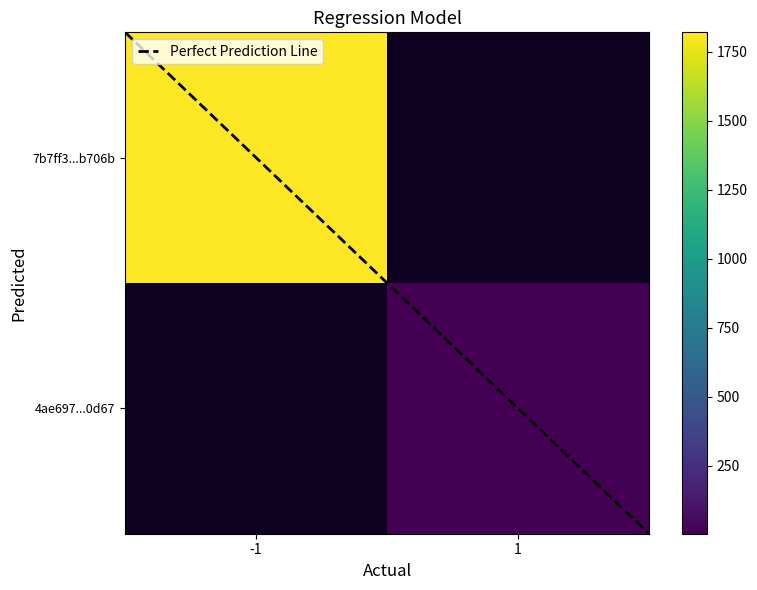

Which series has the largest range (max minus min)?

Perfect Prediction Line